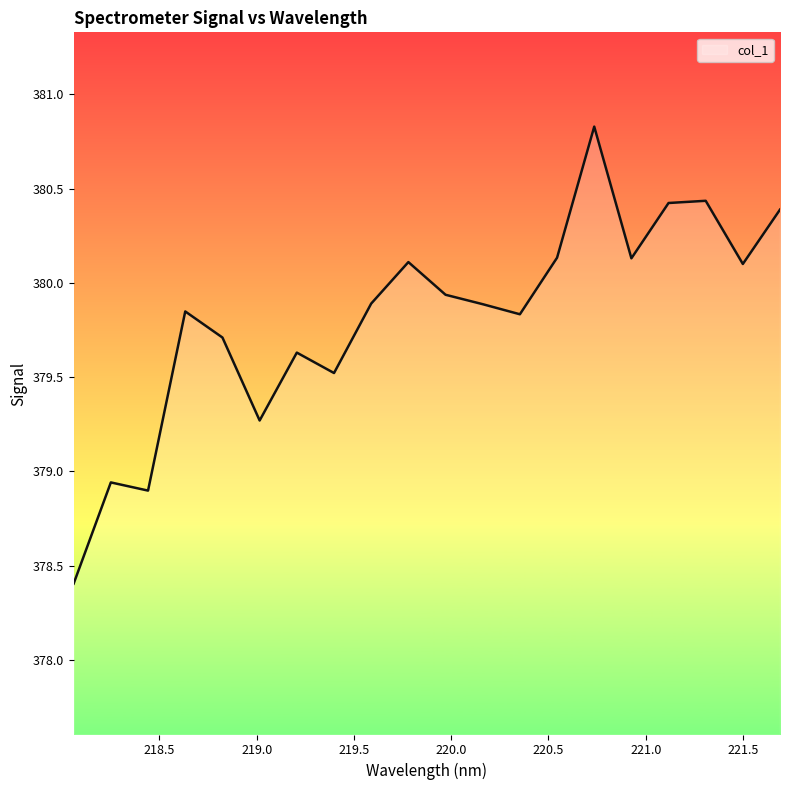

What is the greatest value displayed?

380.8